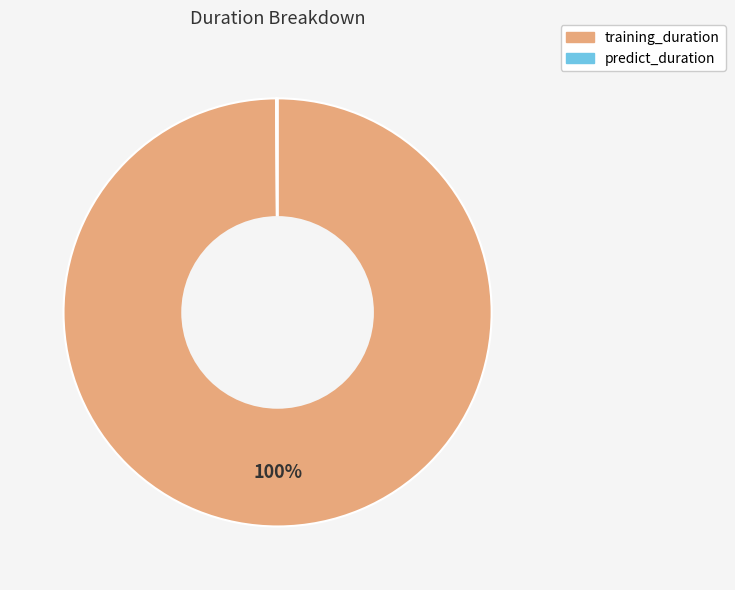

Is it true that training_duration is 91% of the pie?

False